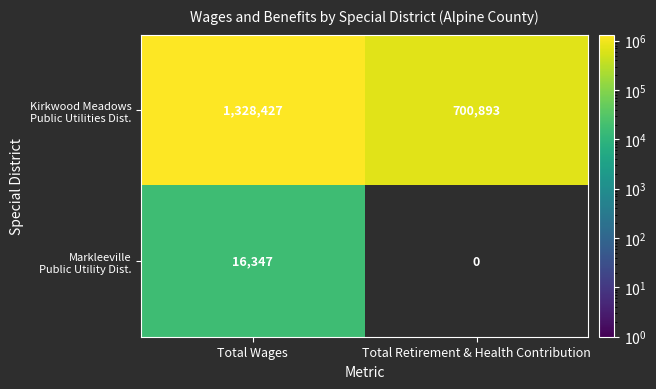

What is the spread (max minus min) of values at Total Retirement & Health Contribution?

700893